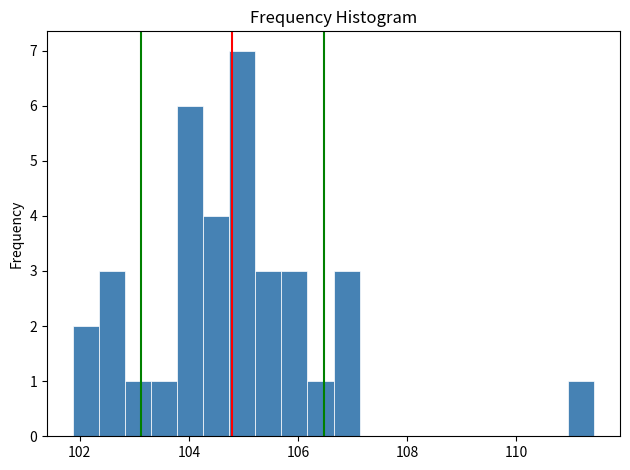

Read against the x-axis, roughly where is the centre of the tallest bar?

105.0